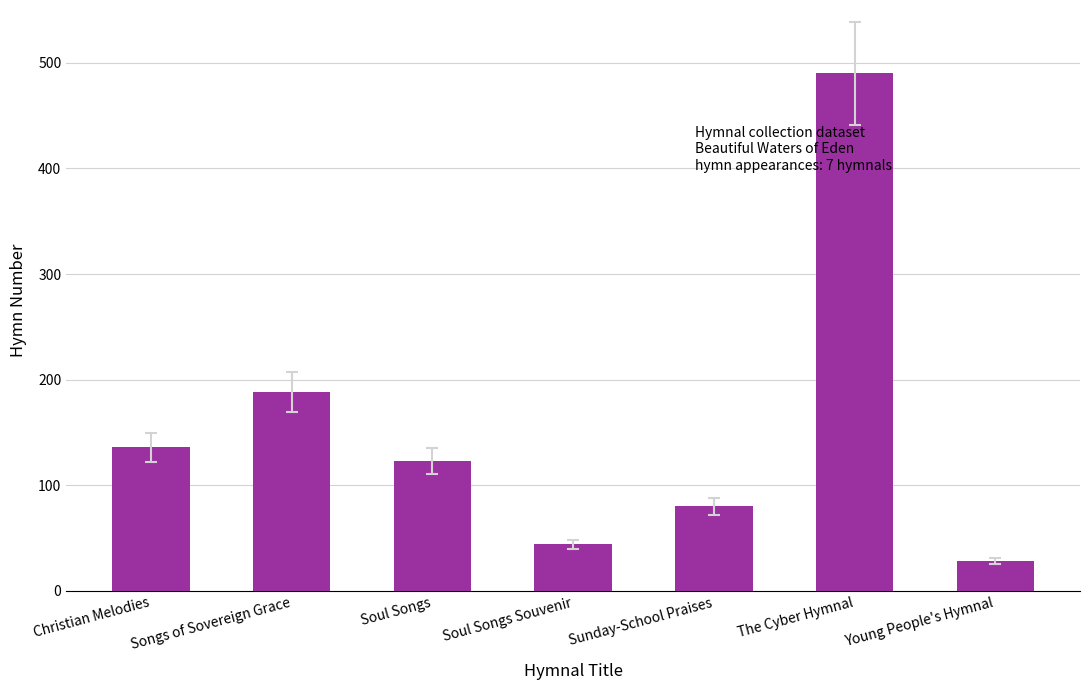

How many bars are there in total?

7